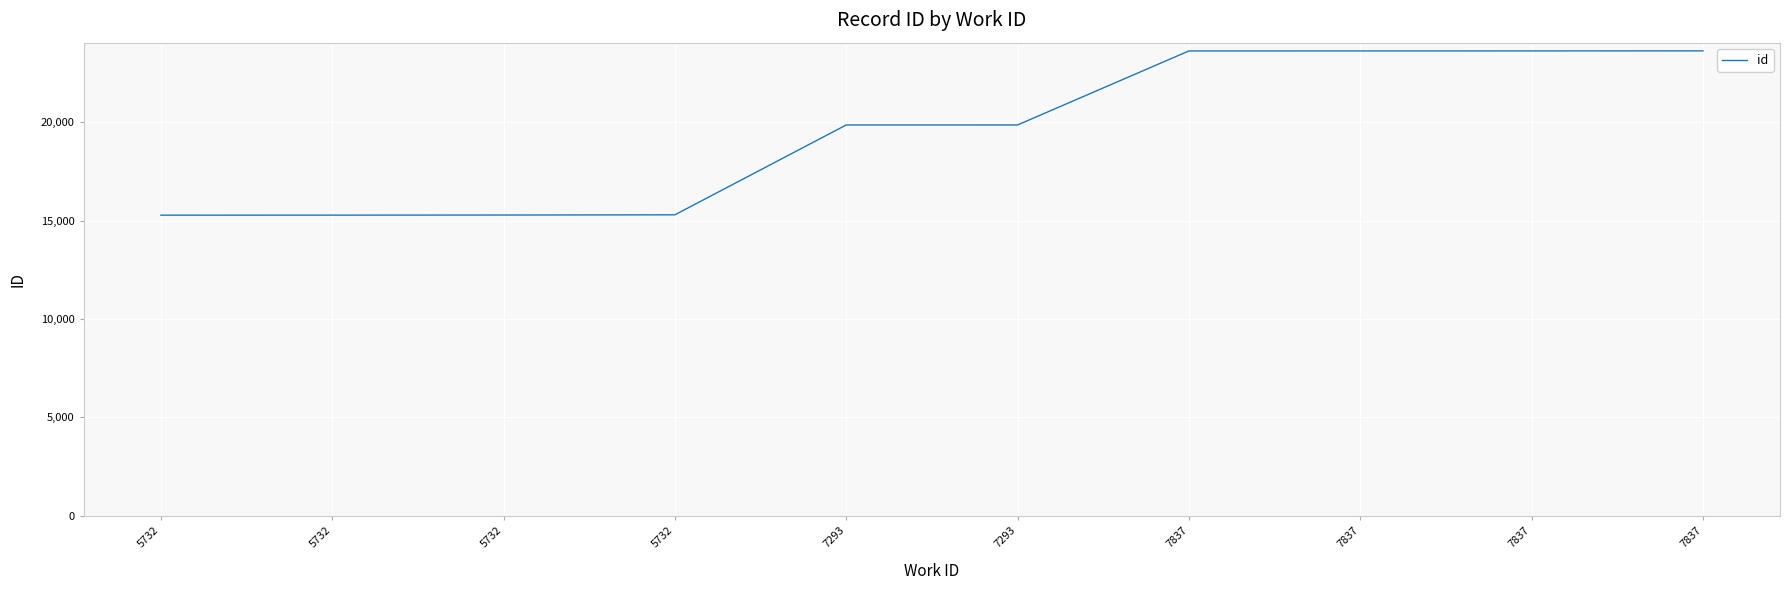

Does the chart display data point markers on the line(s)?

No